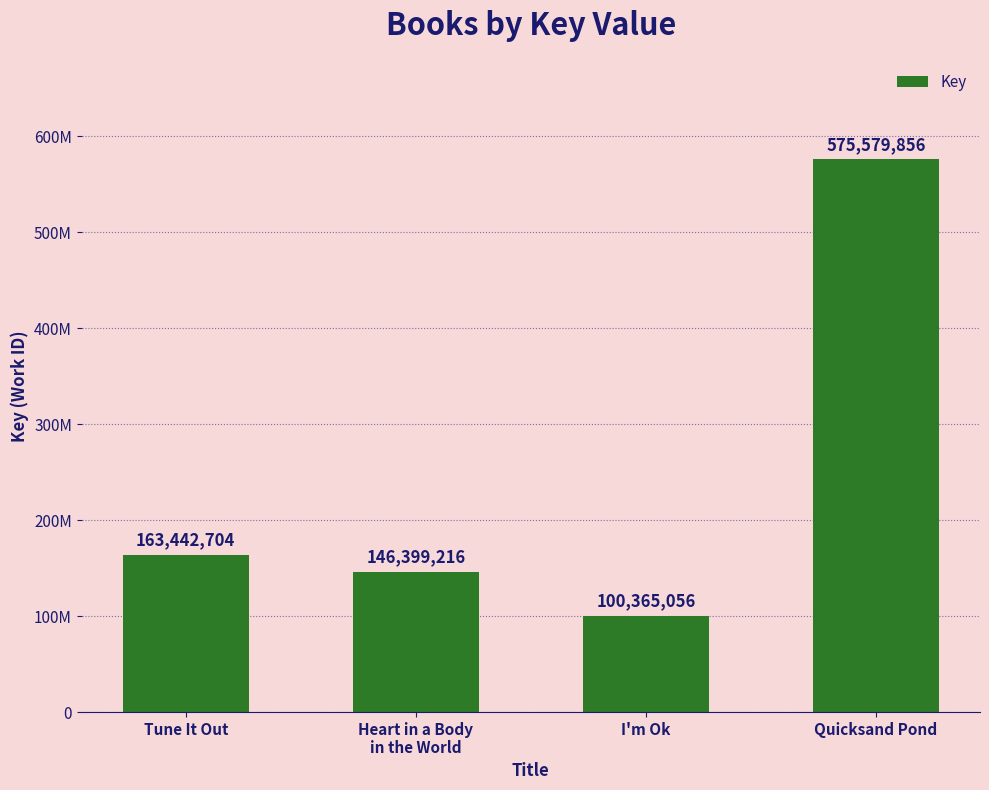

What is the greatest value displayed?

575579856